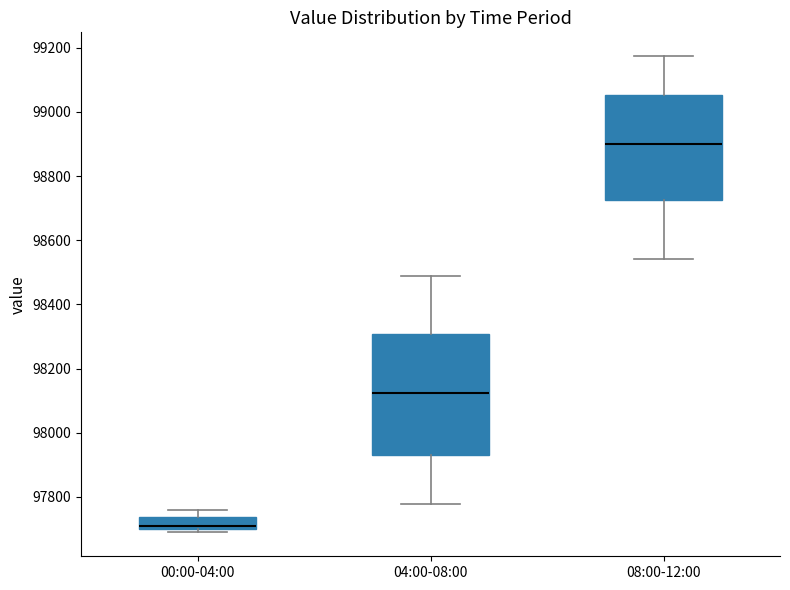

Where is the upper edge of the box for 04:00-08:00 on the y-axis? The values are not printed on the chart, so give them approximately, as read against the axis.

98300